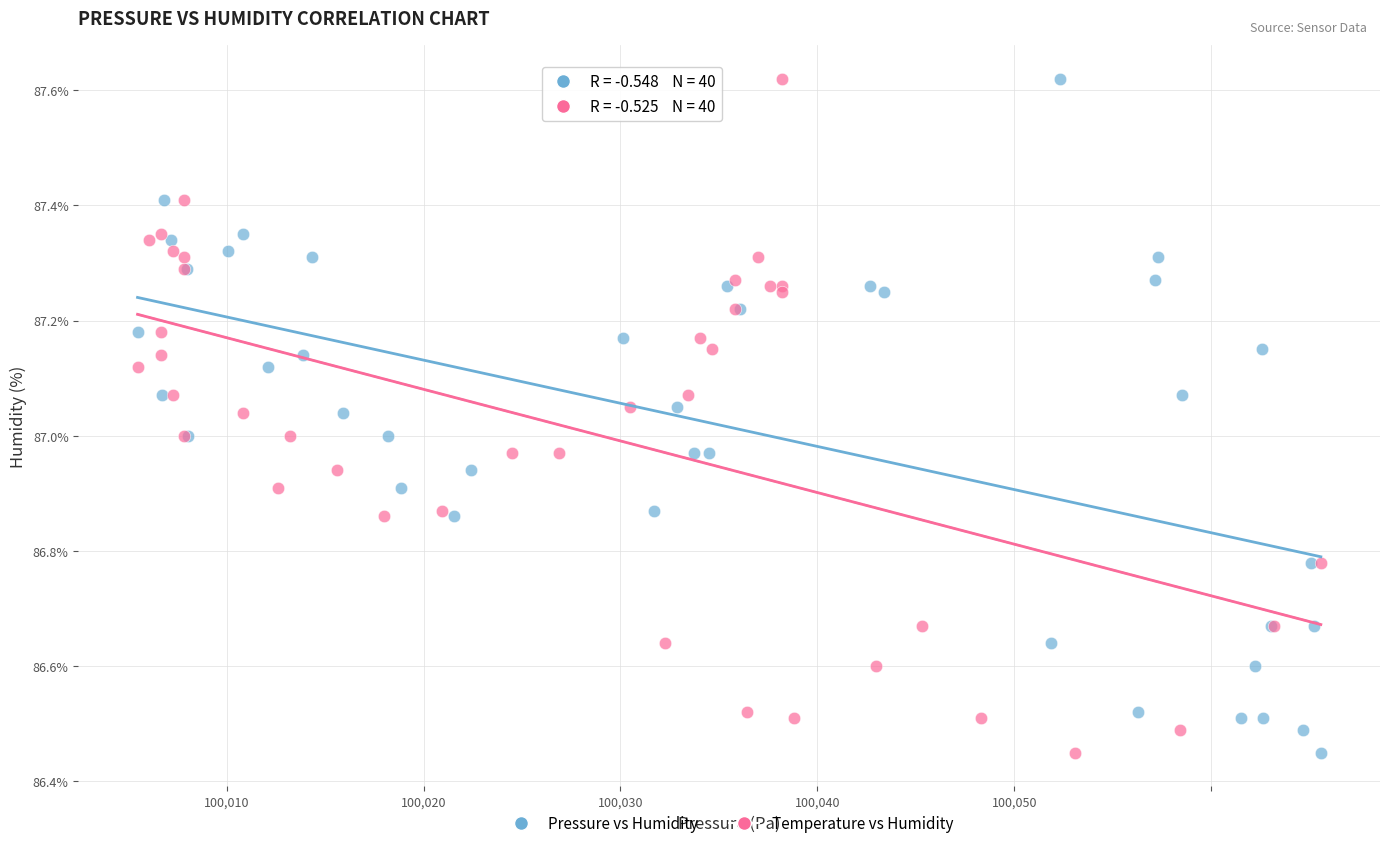

What are all the series names shown in the legend?

Pressure vs Humidity, Temperature vs Humidity